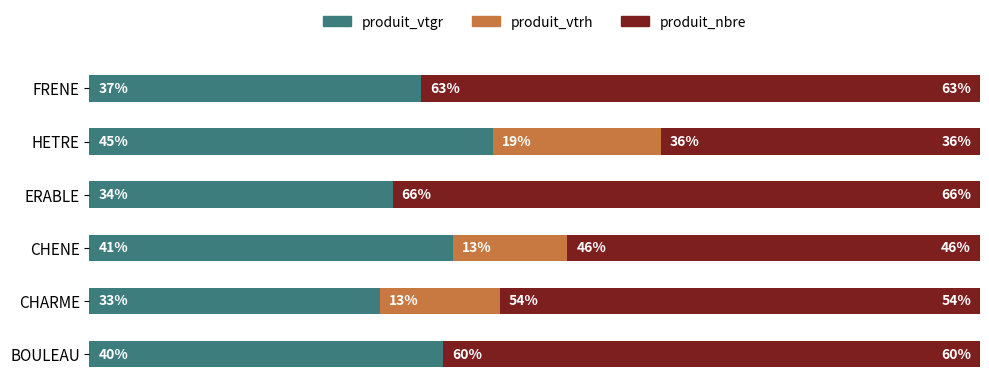

What are all the series names shown in the legend?

produit_vtgr, produit_vtrh, produit_nbre